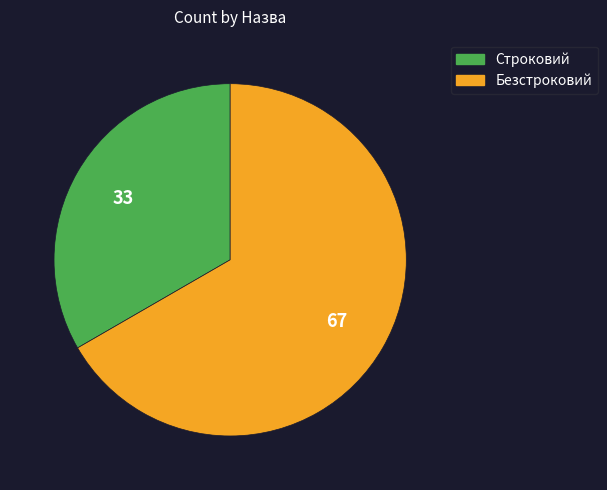

Which slice is the smallest?

Строковий